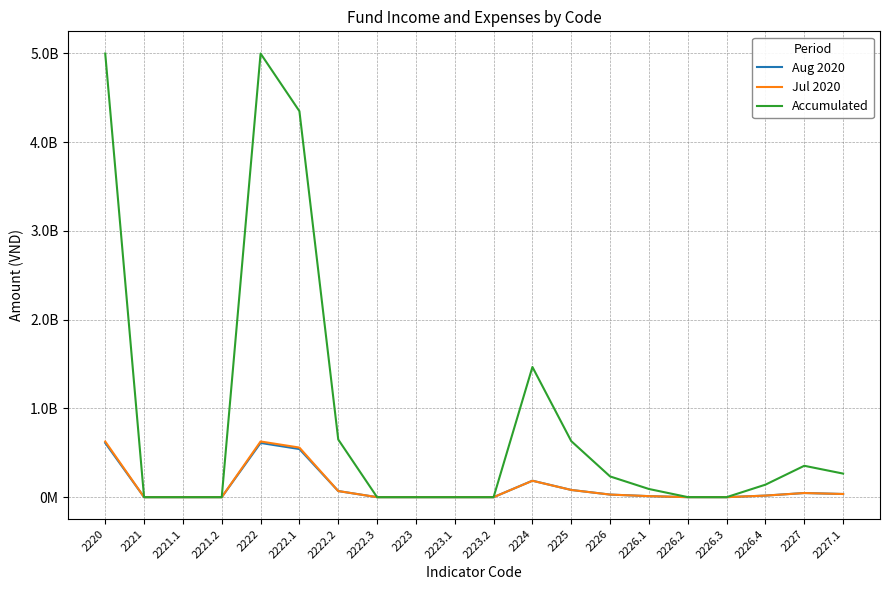

Reading right to left, list all the values displayed in this chart.

Aug 2020: 2227.1=35612500	2227=46612500	2226.4=17600000	2226.3=0	2226.2=0	2226.1=11500000	2226=29100000	2225=81302297	2224=185551548	2223.2=0	2223.1=0	2223=0	2222.3=0	2222.2=68794521	2222.1=541968221	2222=610762742	2221.2=0	2221.1=0	2221=0	2220=610762742
Jul 2020: 2227.1=35612500	2227=46612500	2226.4=17600000	2226.3=0	2226.2=0	2226.1=11500000	2226=29100000	2225=81025123	2224=184788174	2223.2=0	2223.1=0	2223=0	2222.3=0	2222.2=68794520	2222.1=558652055	2222=627446575	2221.2=0	2221.1=0	2221=0	2220=627446575
Accumulated: 2227.1=265512500	2227=353512500	2226.4=140800000	2226.3=0	2226.2=690000	2226.1=92000000	2226=233490000	2225=631213770	2224=1466596141	2223.2=0	2223.1=0	2223=0	2222.3=0	2222.2=649561644	2222.1=4348590138	2222=4998151782	2221.2=0	2221.1=0	2221=0	2220=4998151782